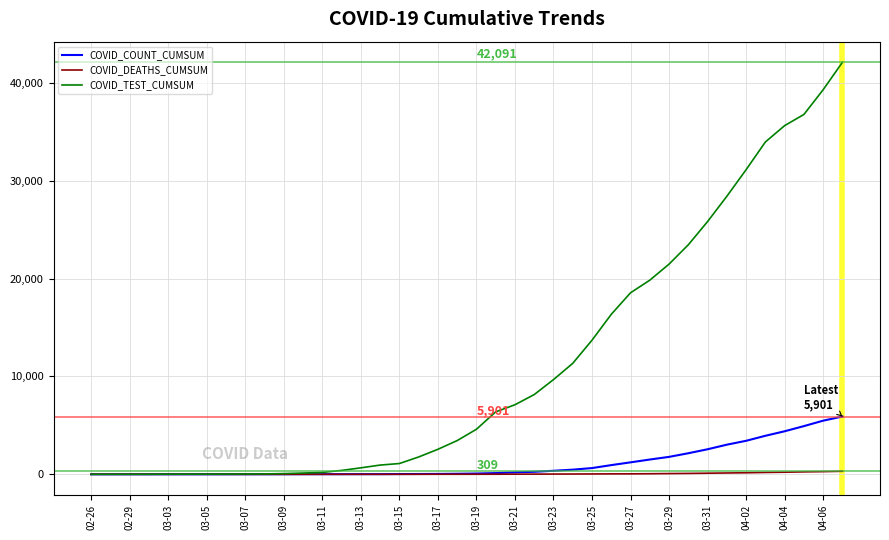

What is the highest value of the COVID_DEATHS_CUMSUM series?

309